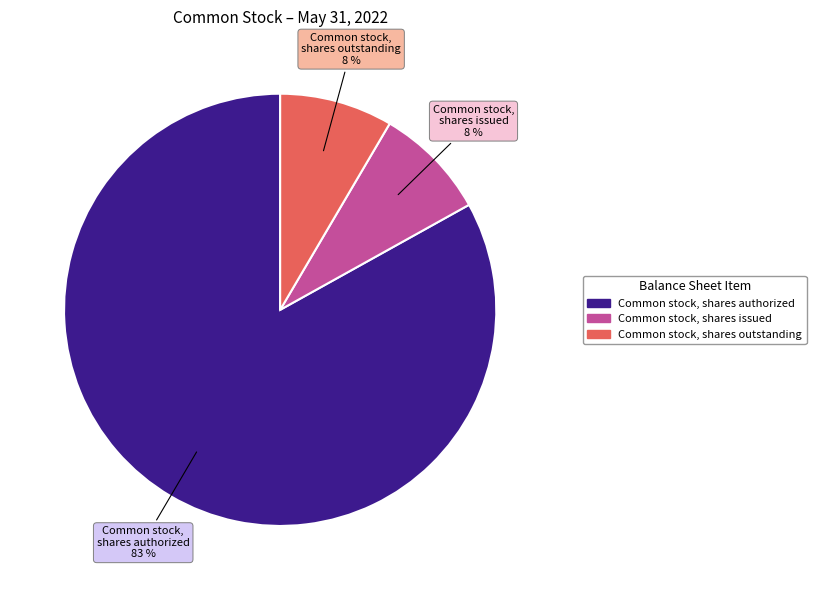

Which has a higher value, Common stock, shares outstanding or Common stock, shares authorized?

Common stock, shares authorized